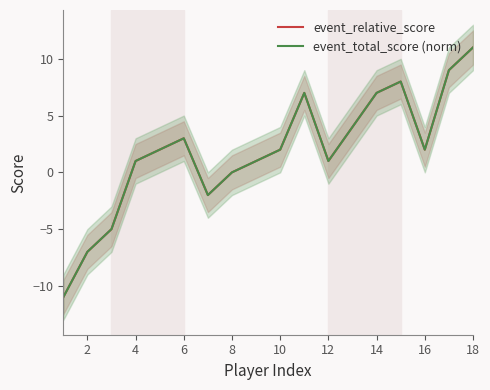

Rank the series at 10 from lowest to highest value.

event_total_score (norm), event_relative_score